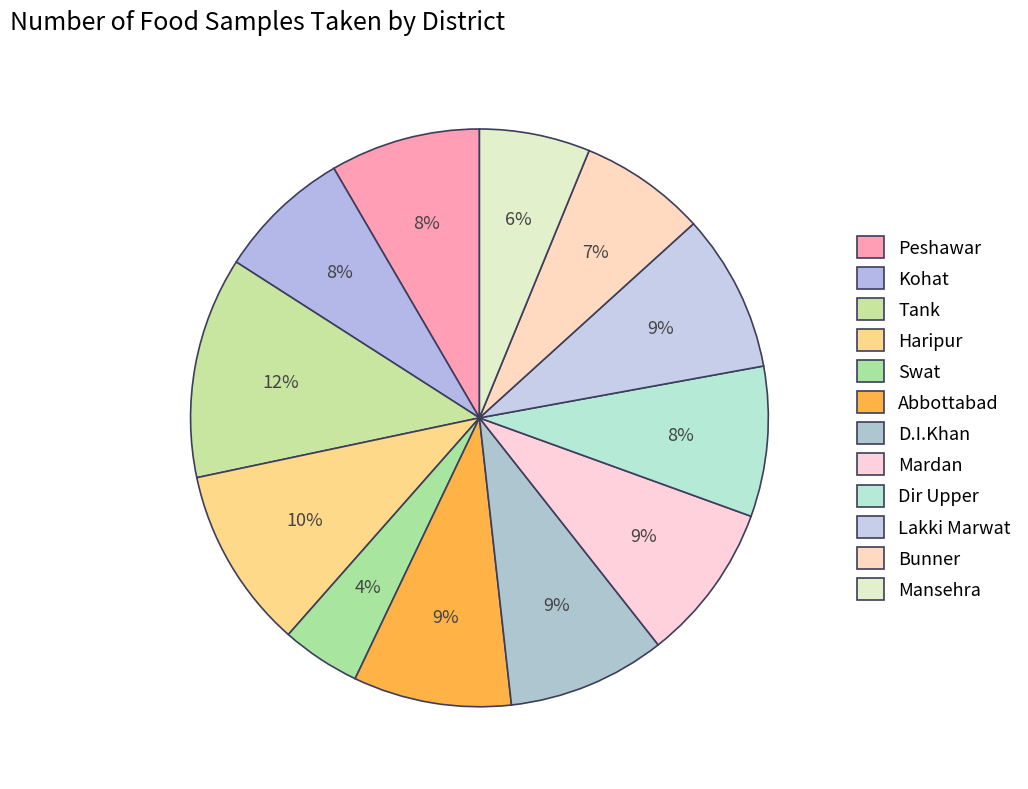

What percentage do Mardan and Bunner together represent?

15.9%